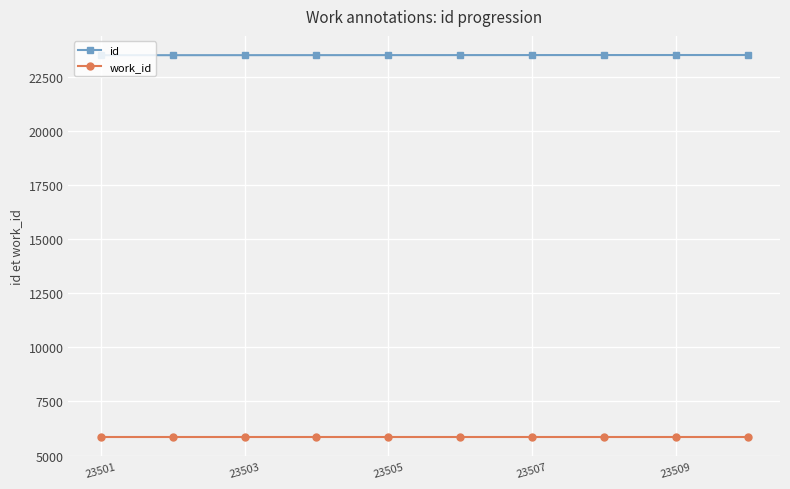

What is the minimum value for id?

23501